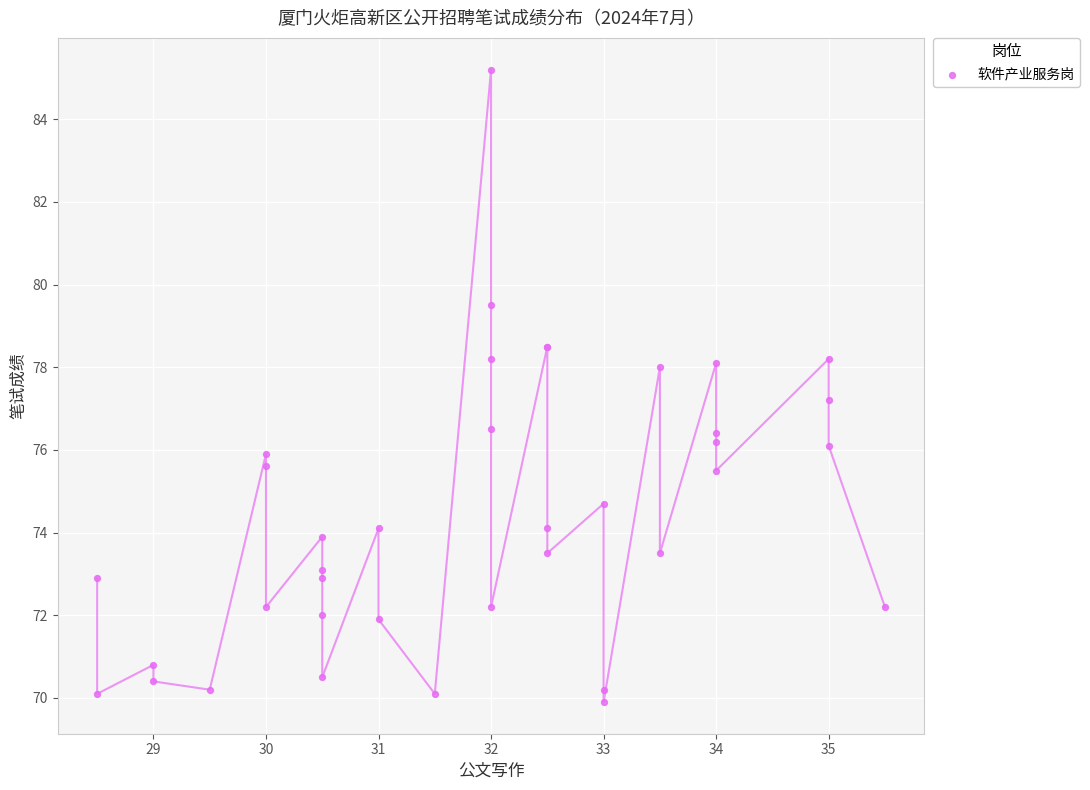

What Y value in the scatter plot is closest to 77?

77.2